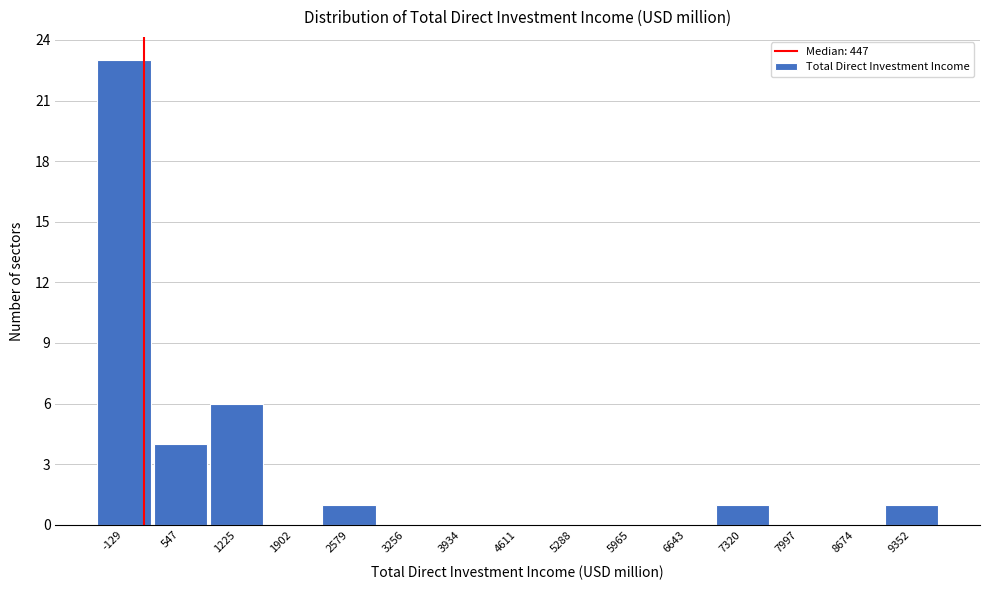

Reading left to right, list all the values displayed in this chart.

-129=23	547=4	1225=6	1902=0	2579=1	3256=0	3934=0	4611=0	5288=0	5965=0	6643=0	7320=1	7997=0	8674=0	9352=1